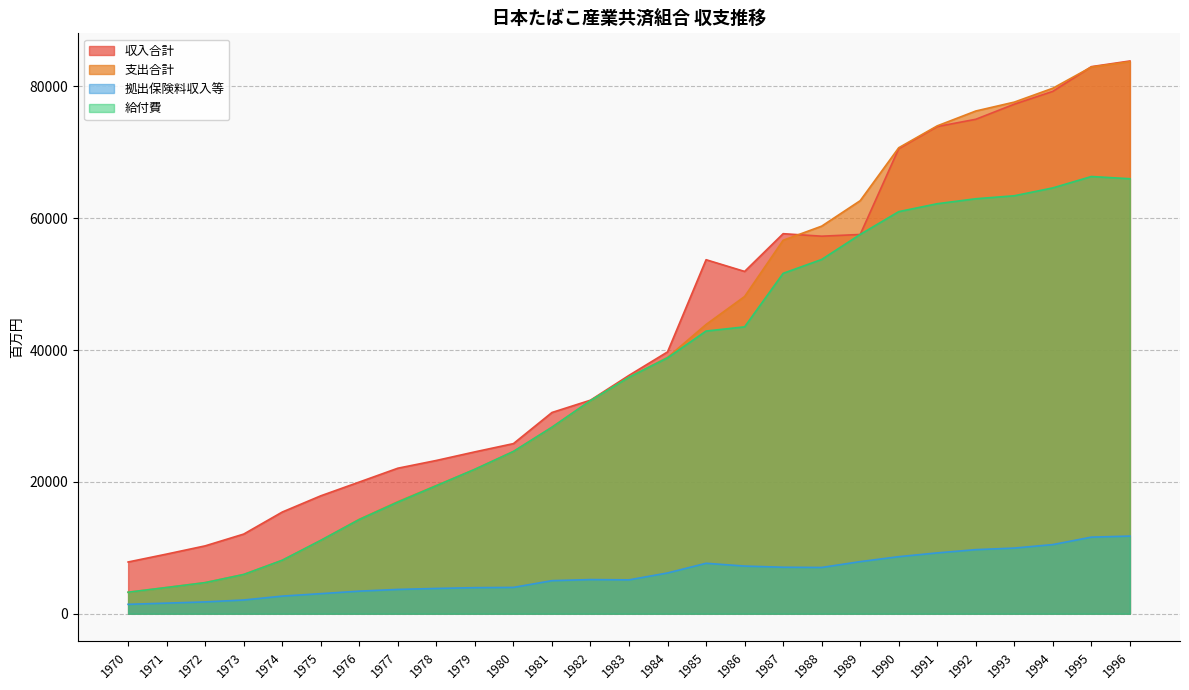

Which series has the largest total across all categories?

収入合計